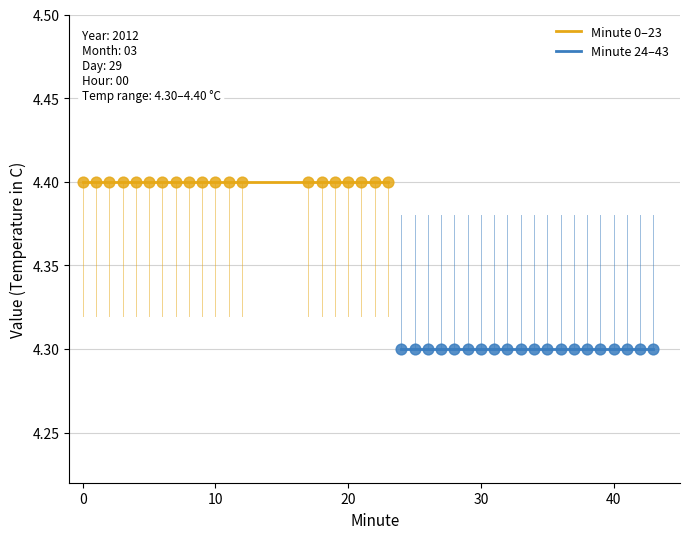

Which series contains the lowest Y value?

Minute 24–43